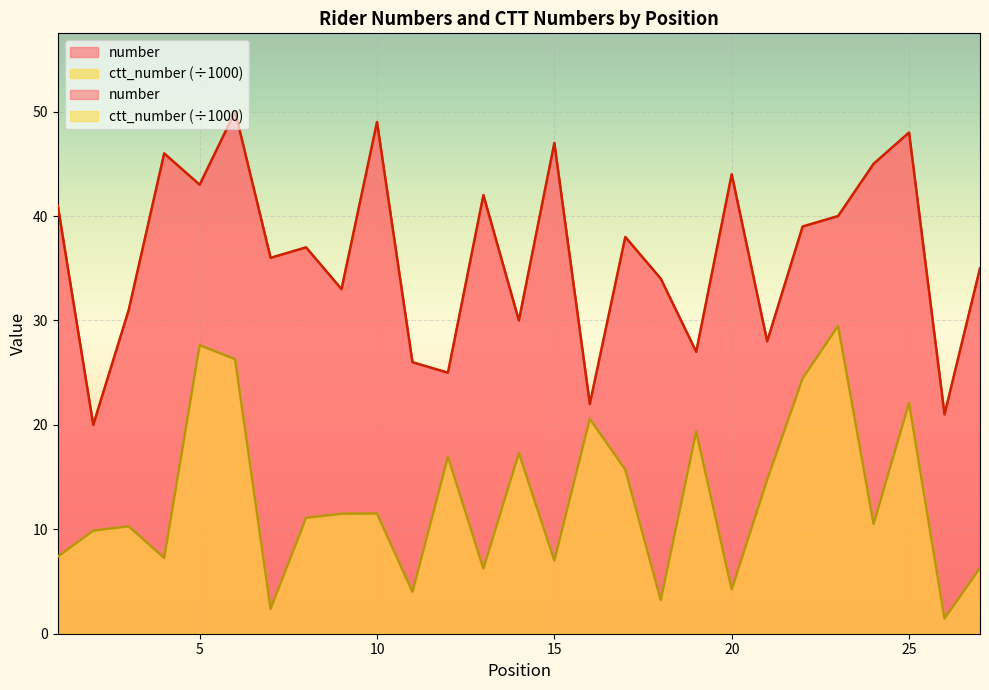

How many data points does each series have?

27